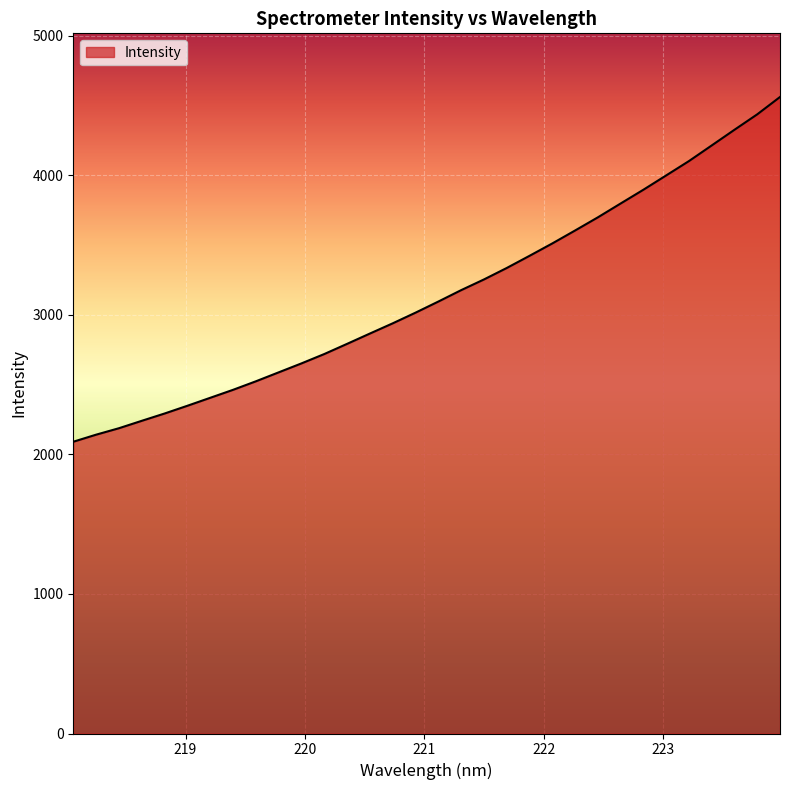

What is the minimum value shown in the chart?

2091.0